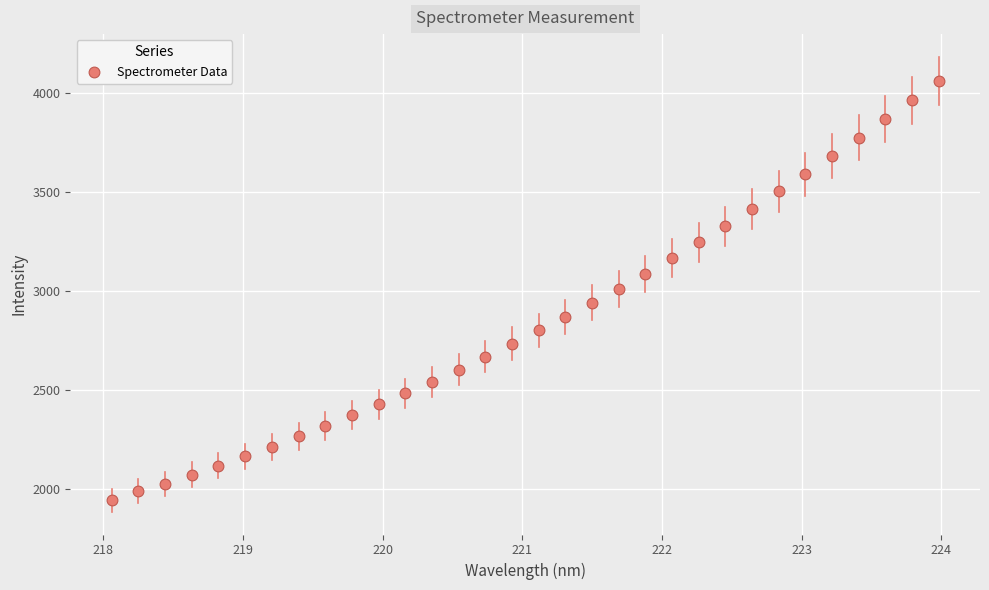

What is the range of X values (max minus min)?

5.9